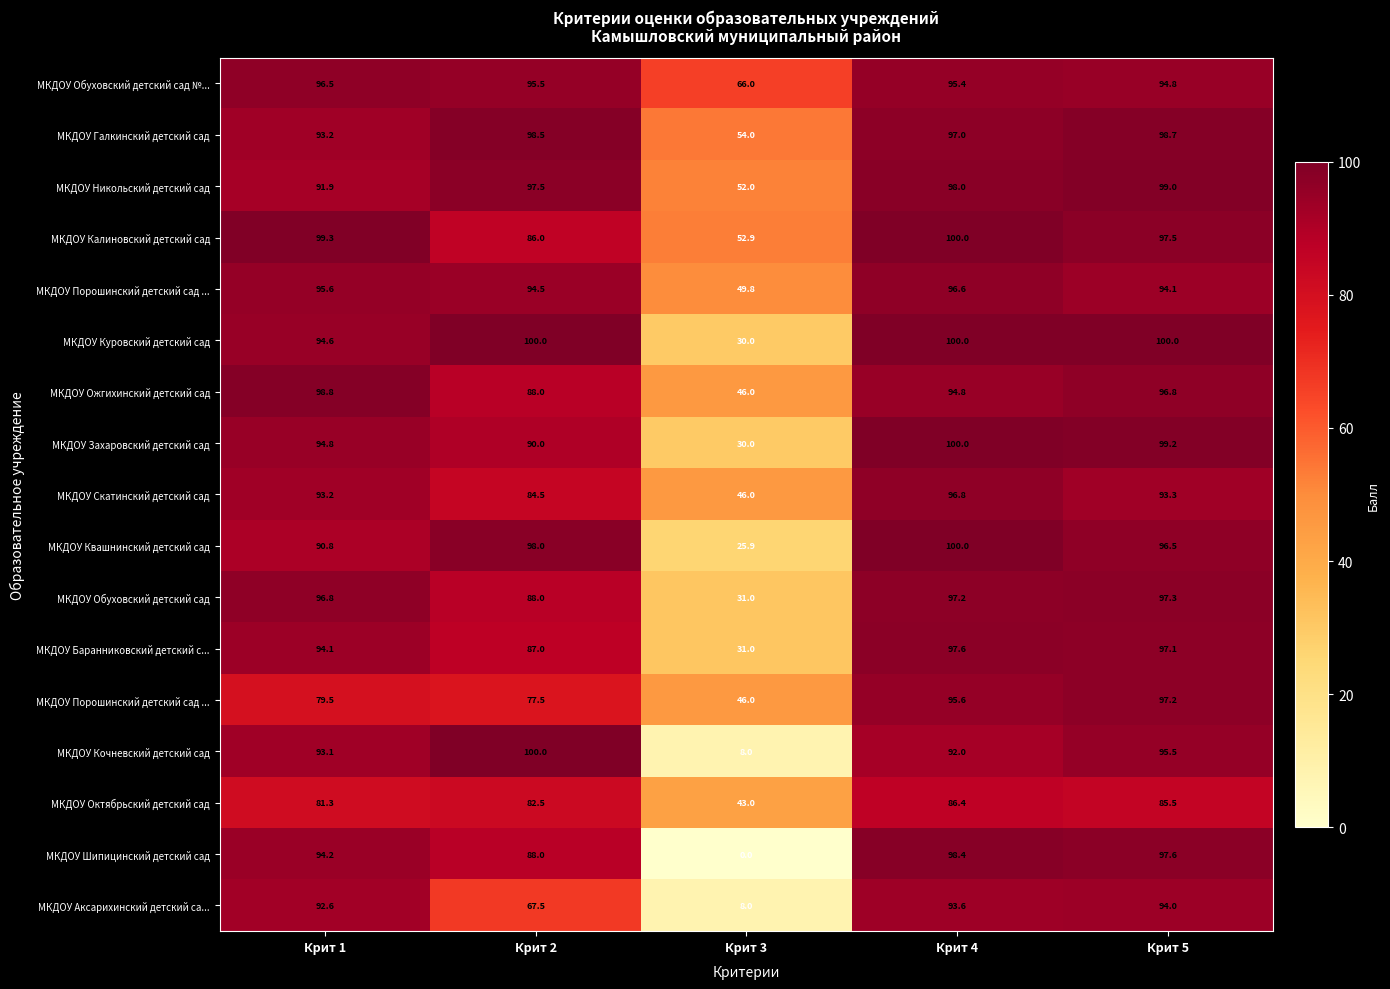

Count the number of categories in the chart.

5